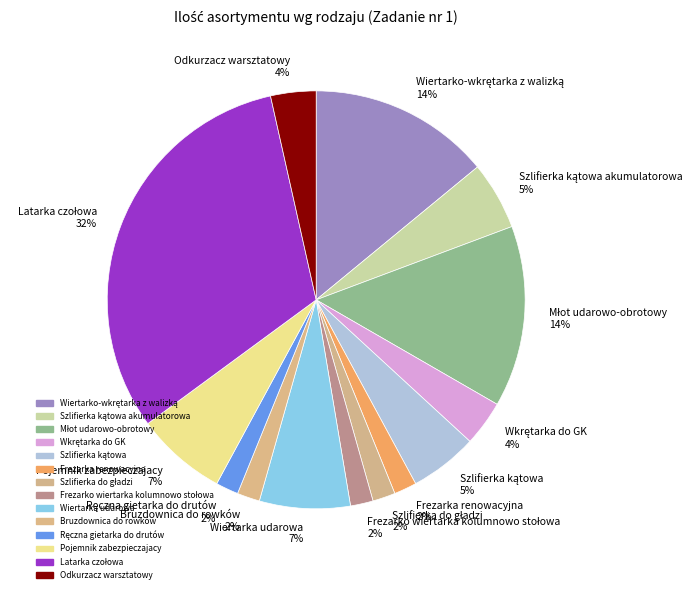

What percentage is the Bruzdownica do rowków 2% slice, to the nearest percent?

2%